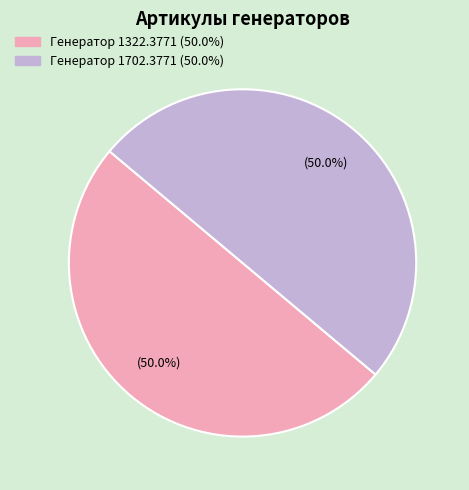

What portion of the pie excludes Генератор 1702.3771?

50.0%